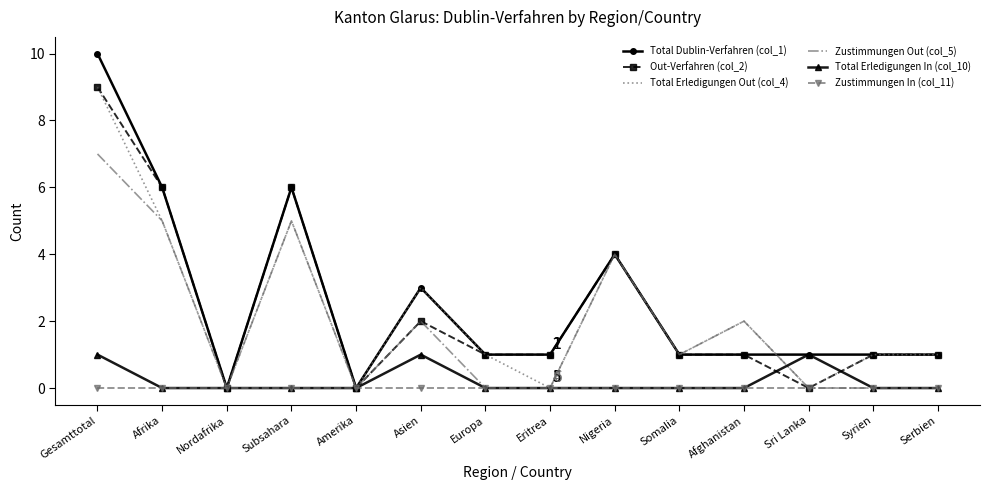

What position from the right is Somalia?

5